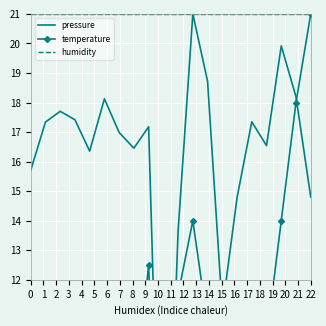

Reading right to left, extract all data points from this chart.

pressure: 14.8	18.2	19.9	16.5	17.3	14.8	11.0	18.7	21.0	13.6	0.0	17.2	16.5	17.0	18.1	16.4	17.4	17.7	17.3	15.7
temperature: 21.0	18.0	14.0	10.0	10.0	6.0	5.5	10.5	14.0	11.5	0.0	12.5	7.5	7.5	9.0	5.0	4.5	5.0	2.5	9.0
humidity: 21.0	21.0	21.0	21.0	21.0	21.0	21.0	21.0	21.0	21.0	21.0	21.0	21.0	21.0	21.0	21.0	21.0	21.0	21.0	21.0